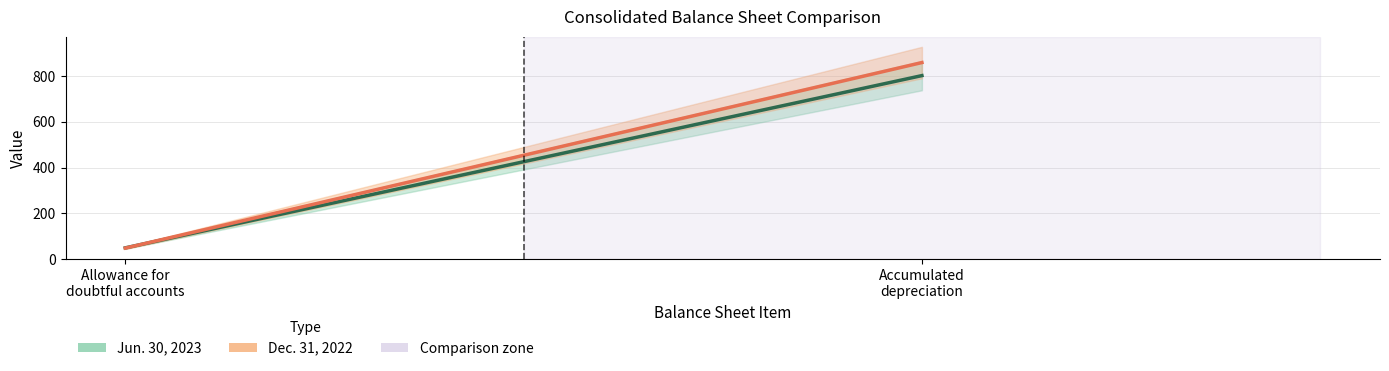

Which label corresponds to the smallest value in the chart?

Allowance for
doubtful accounts